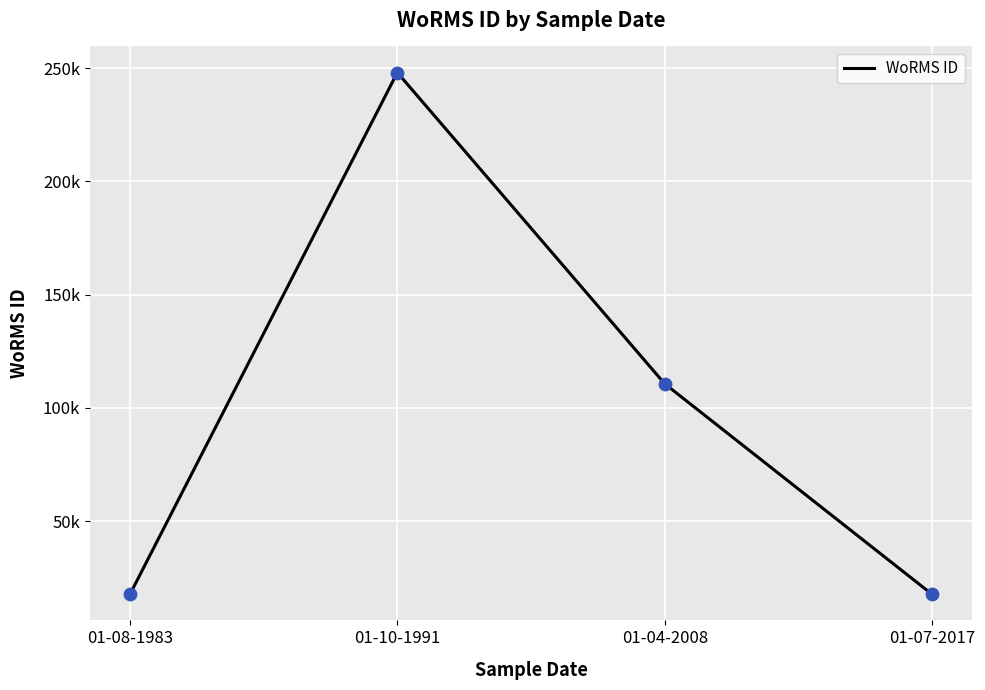

What is the change in value from 01-10-1991 to 01-07-2017?

-230464